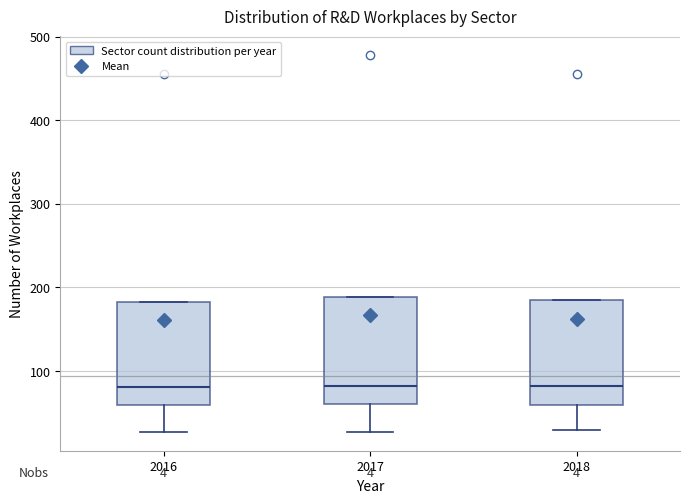

Reading left to right, read every box against the y-axis: the position of its median line, the range the box covers, and the ends of its whiskers. The values are not printed on the chart, so give them approximately, as read against the axis.

2016: median 80, box 60 to 180, whiskers 30 to 180
2017: median 80, box 60 to 190, whiskers 30 to 190
2018: median 80, box 60 to 180, whiskers 30 to 180